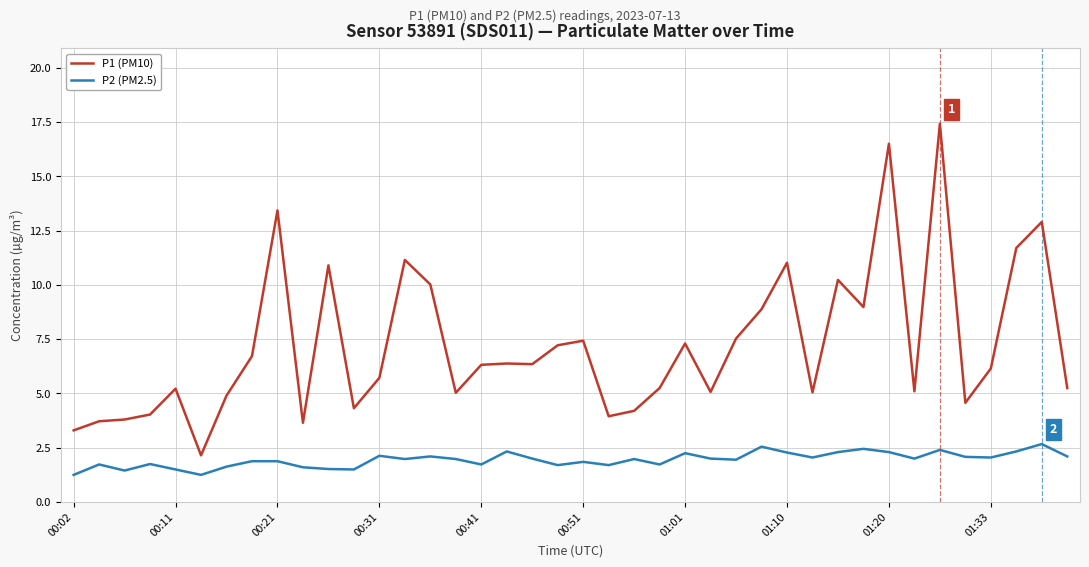

Which series has the largest total across all categories?

P1 (PM10)